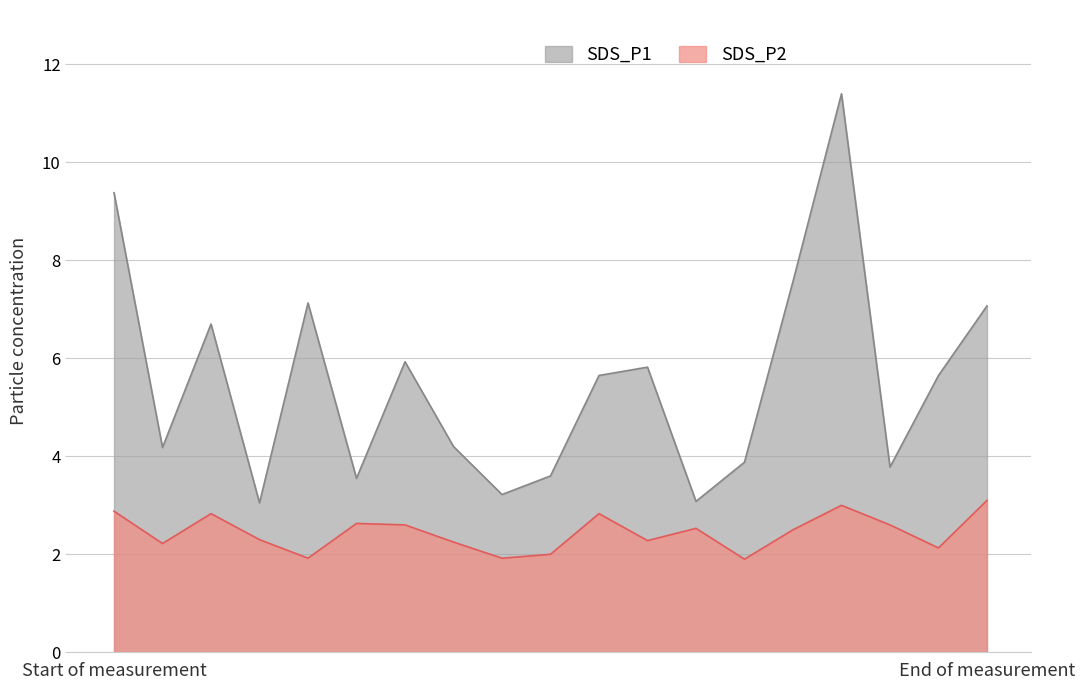

What is the total value across all series at 00:31?

5.6